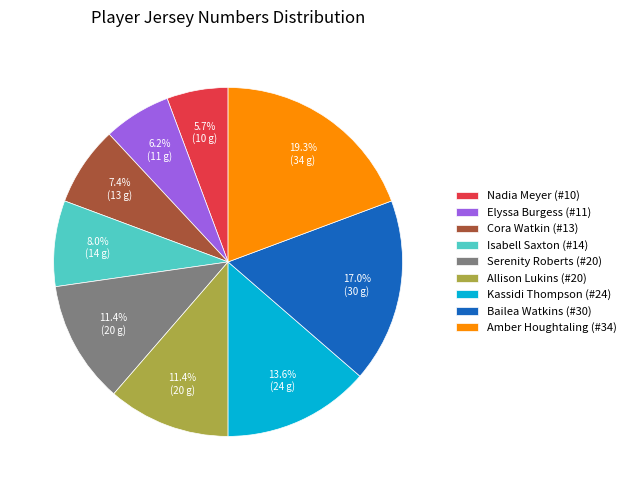

To the nearest percent, what portion does Elyssa Burgess (#11) represent?

6%